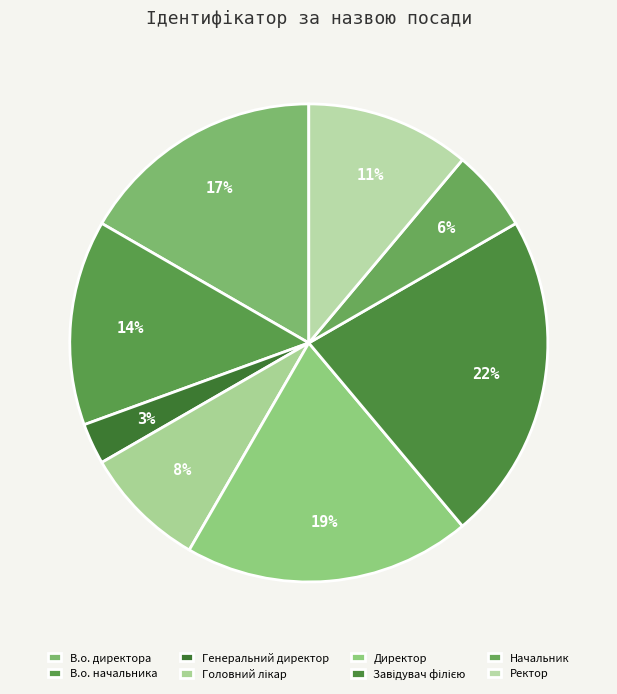

What is the largest slice in the pie chart?

Завідувач філією